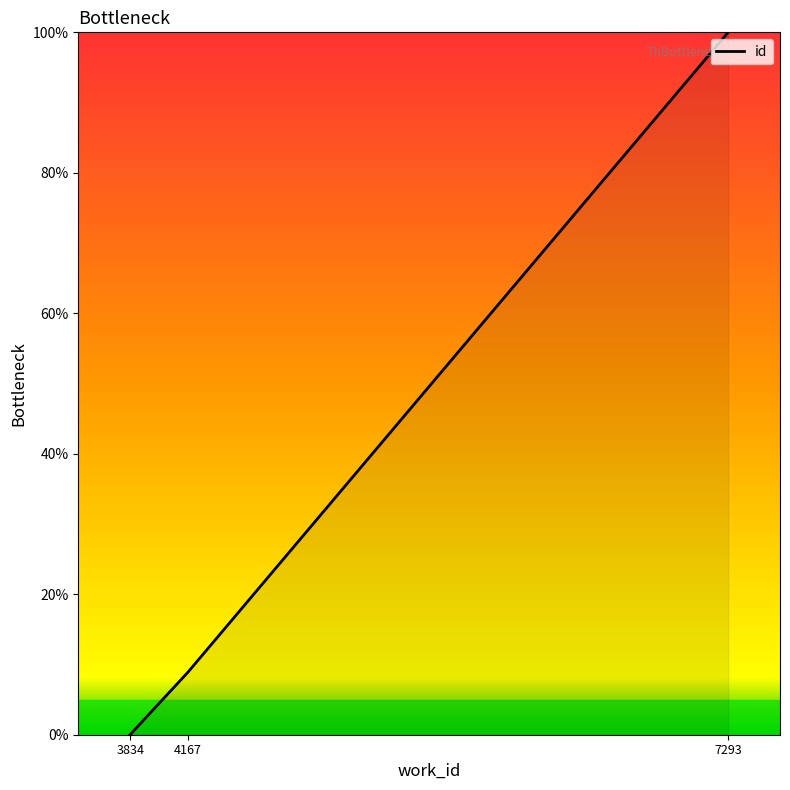

Which category has the lowest value across all series?

3834